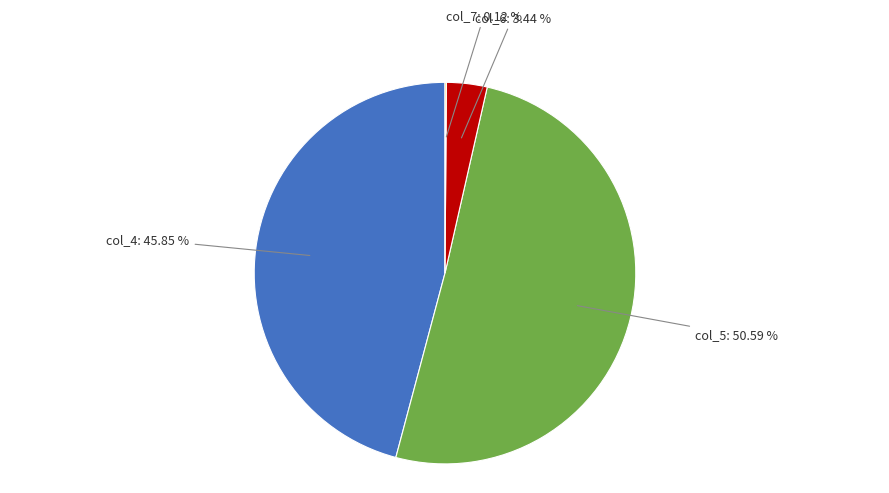

Does any single category account for the majority?

Yes